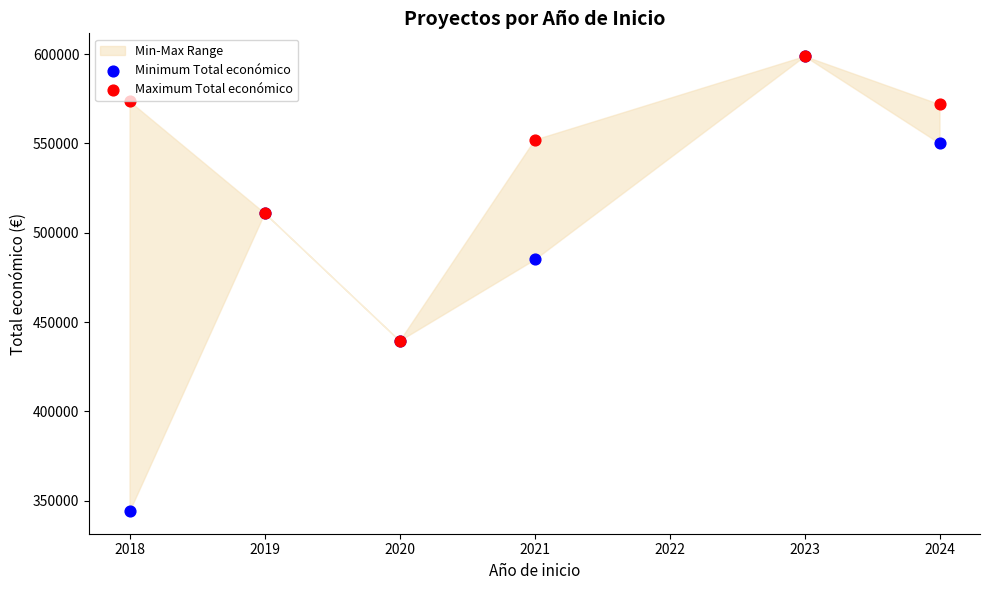

In the Minimum Total económico series, what Y value is closest to 471576?

485043